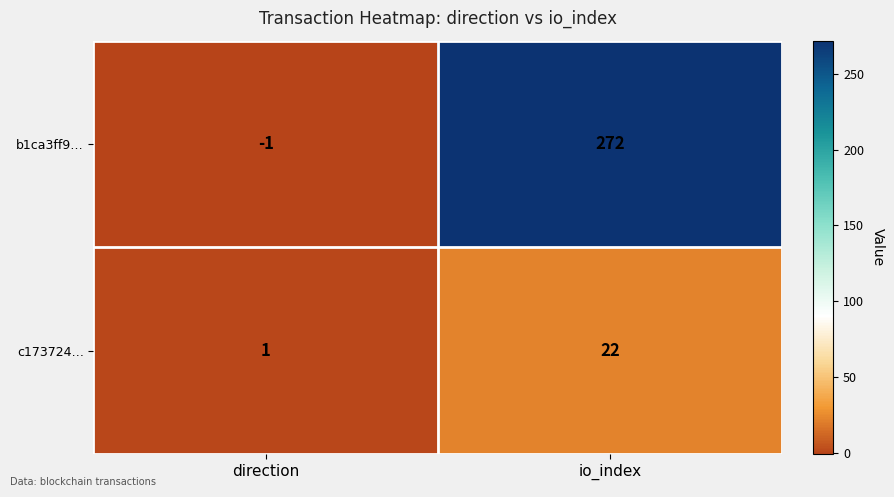

Reading left to right, list all the values displayed in this chart.

b1ca3ff9…: direction=-1	io_index=272
c173724…: direction=1	io_index=22